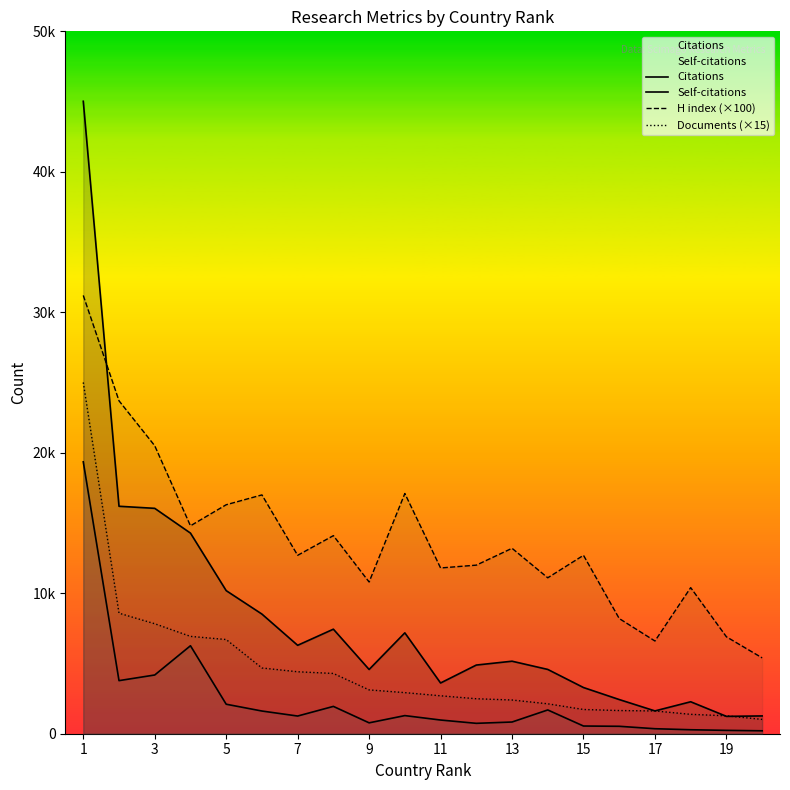

How many distinct data groups are displayed?

4